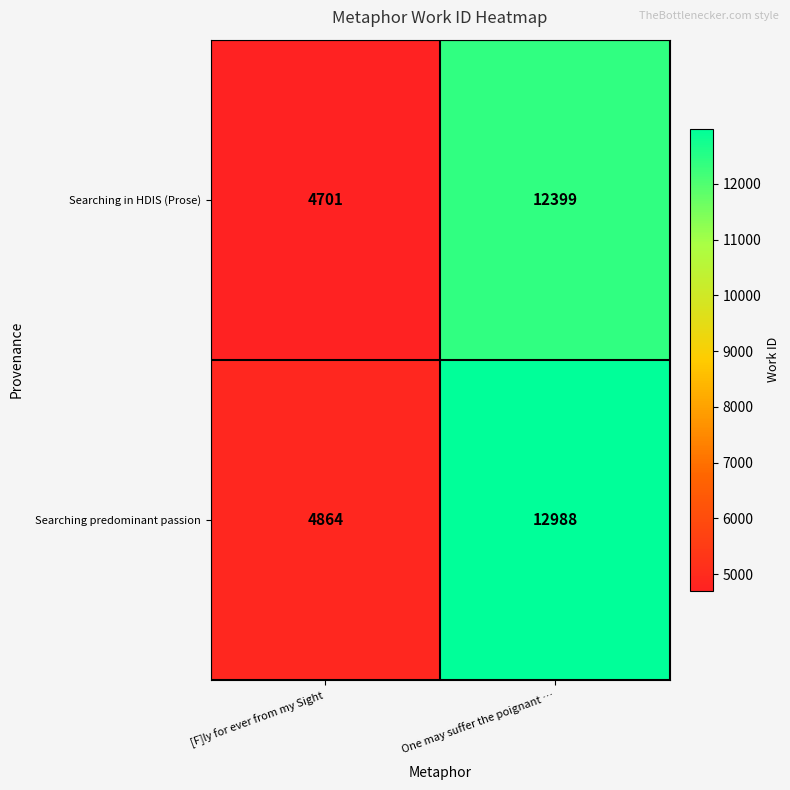

What is the sum of the Searching predominant passion values at One may suffer the poignant … and [F]ly for ever from my Sight?

17852